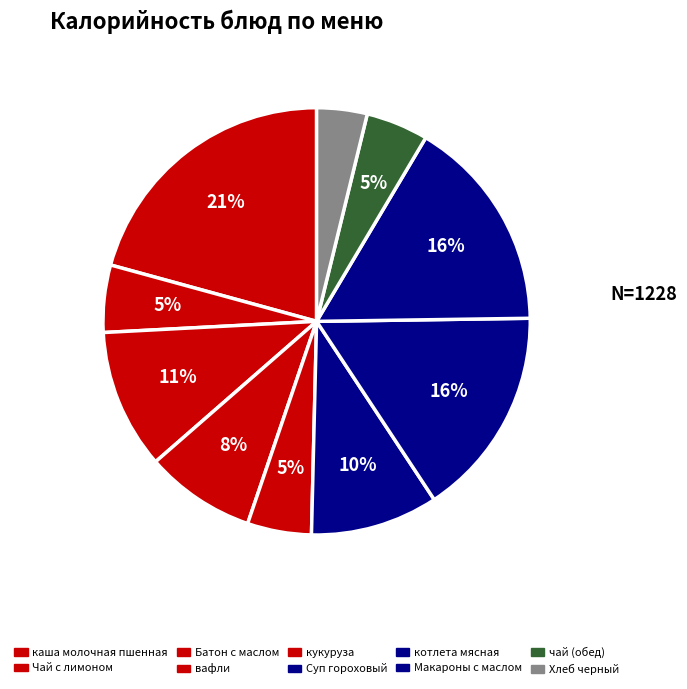

How many slices are in this pie chart?

10